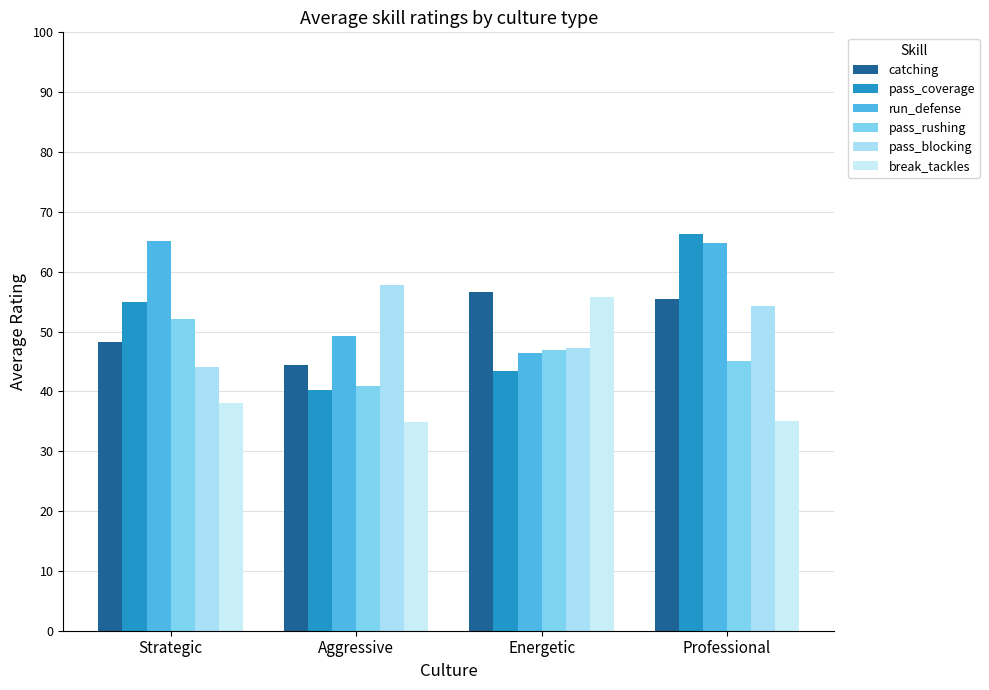

Reading left to right, transcribe all the data shown in this chart.

catching: Strategic=48.2	Aggressive=44.3	Energetic=56.7	Professional=55.5
pass_coverage: Strategic=55.0	Aggressive=40.2	Energetic=43.3	Professional=66.2
run_defense: Strategic=65.1	Aggressive=49.3	Energetic=46.3	Professional=64.8
pass_rushing: Strategic=52.0	Aggressive=40.8	Energetic=46.8	Professional=45.0
pass_blocking: Strategic=44.0	Aggressive=57.8	Energetic=47.2	Professional=54.2
break_tackles: Strategic=38.0	Aggressive=34.8	Energetic=55.8	Professional=35.0